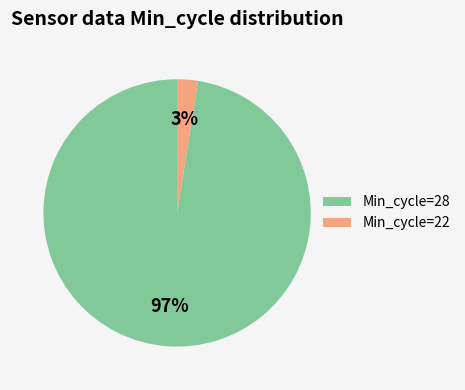

To the nearest percent, what is the combined percentage of Min_cycle=22 and Min_cycle=28?

100%